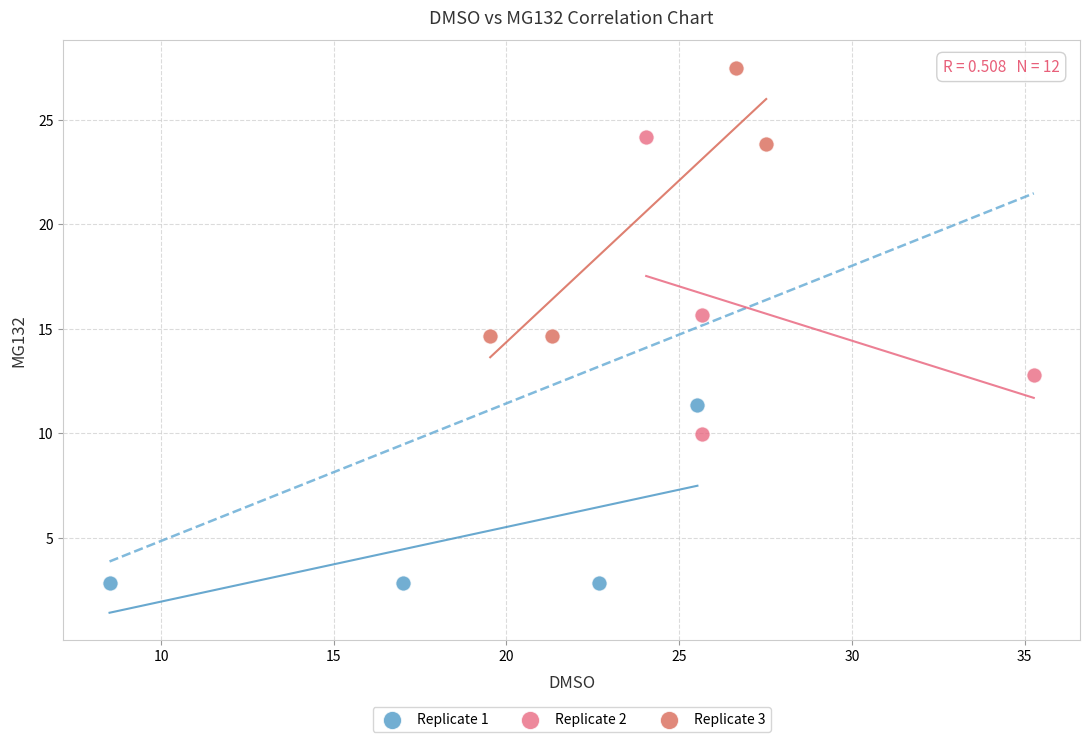

What are all the series names shown in the legend?

Replicate 1, Replicate 2, Replicate 3